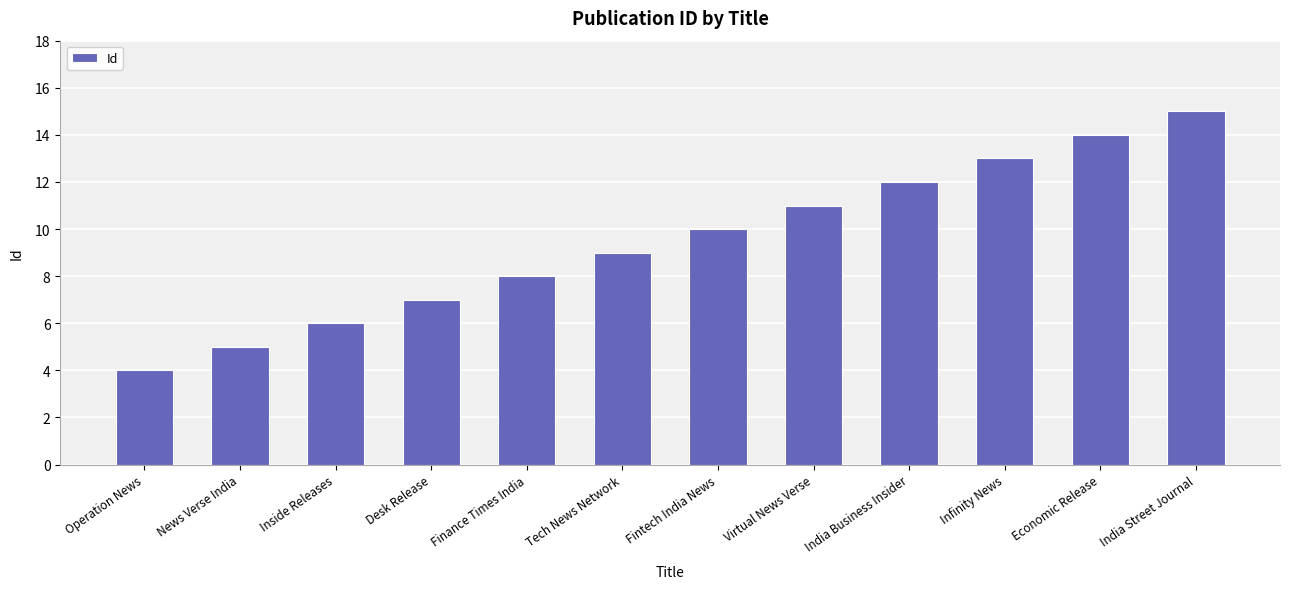

What is the difference between the maximum and minimum values?

11